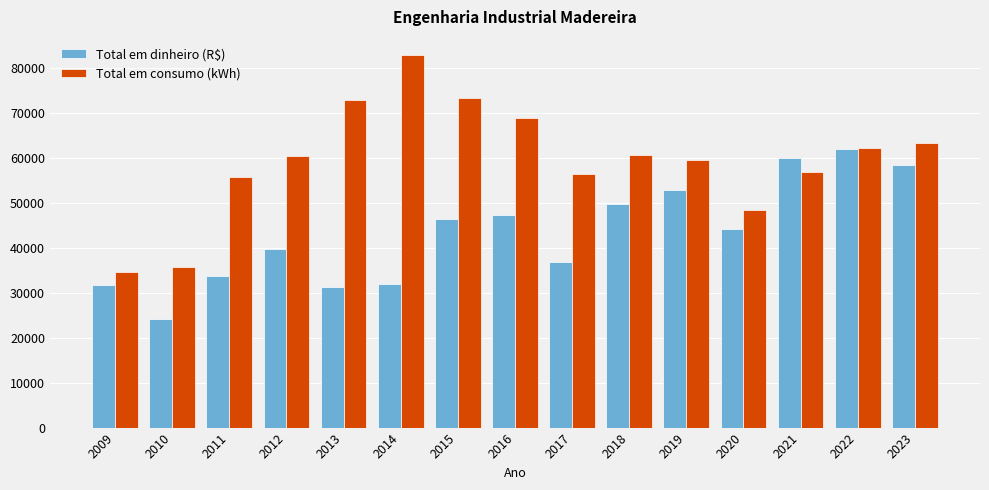

What is the approximate value of Total em consumo (kWh) at 2022?

62307.0